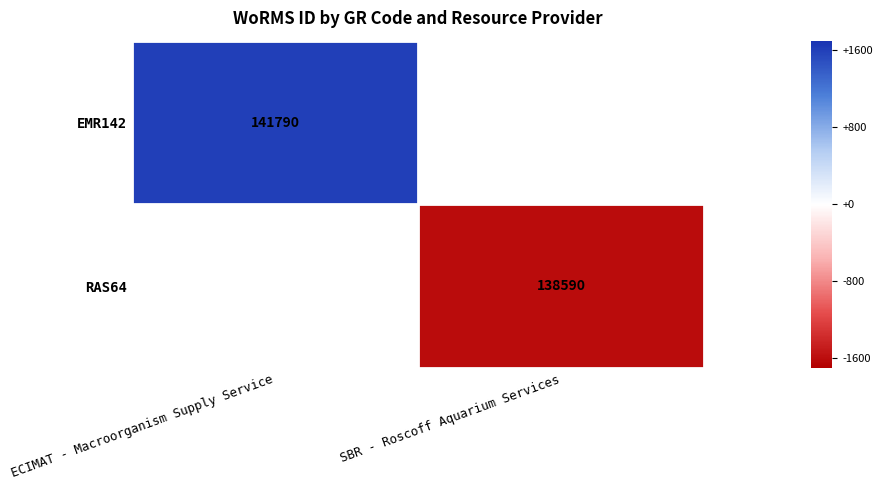

The RAS64 series shows 60656 at SBR - Roscoff Aquarium Services. True or false?

False